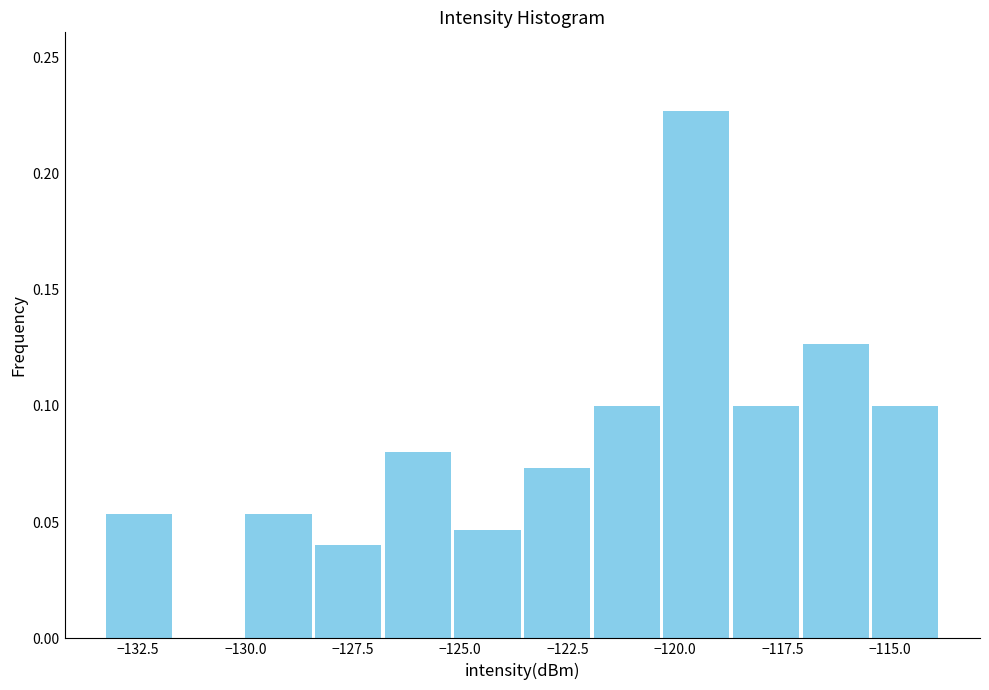

Around what value on the x-axis is the tallest bar? Give the approximate position of its centre, as read against the axis.

-119.5